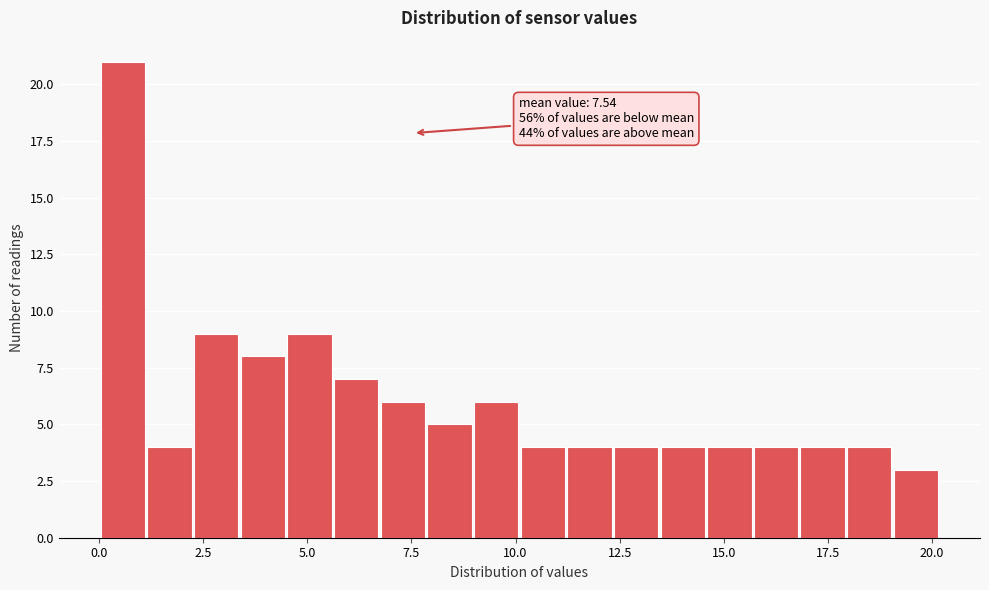

Around what value on the x-axis is the tallest bar? Give the approximate position of its centre, as read against the axis.

0.5